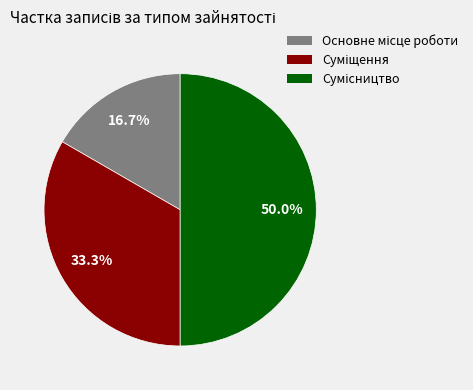

Rank the categories by value from highest to lowest.

Сумісництво, Суміщення, Основне місце роботи